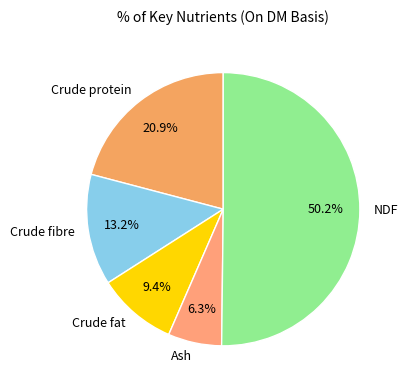

Which category has the biggest portion of the pie?

NDF